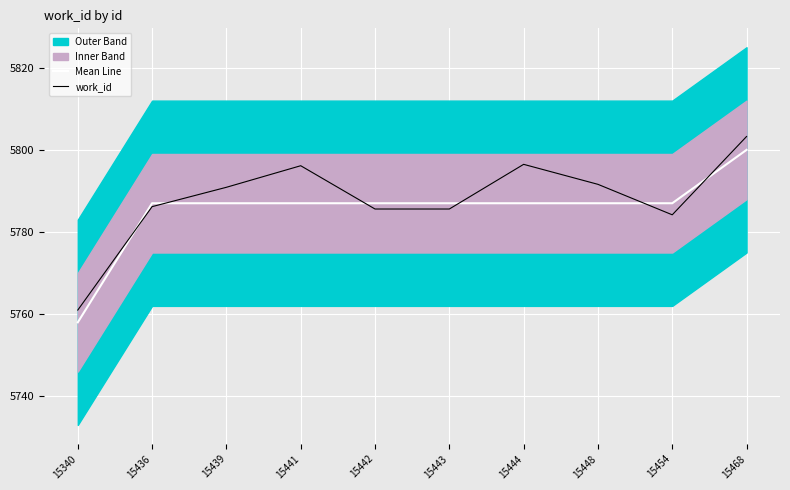

At how many categories does at least one series exceed 5785?

9